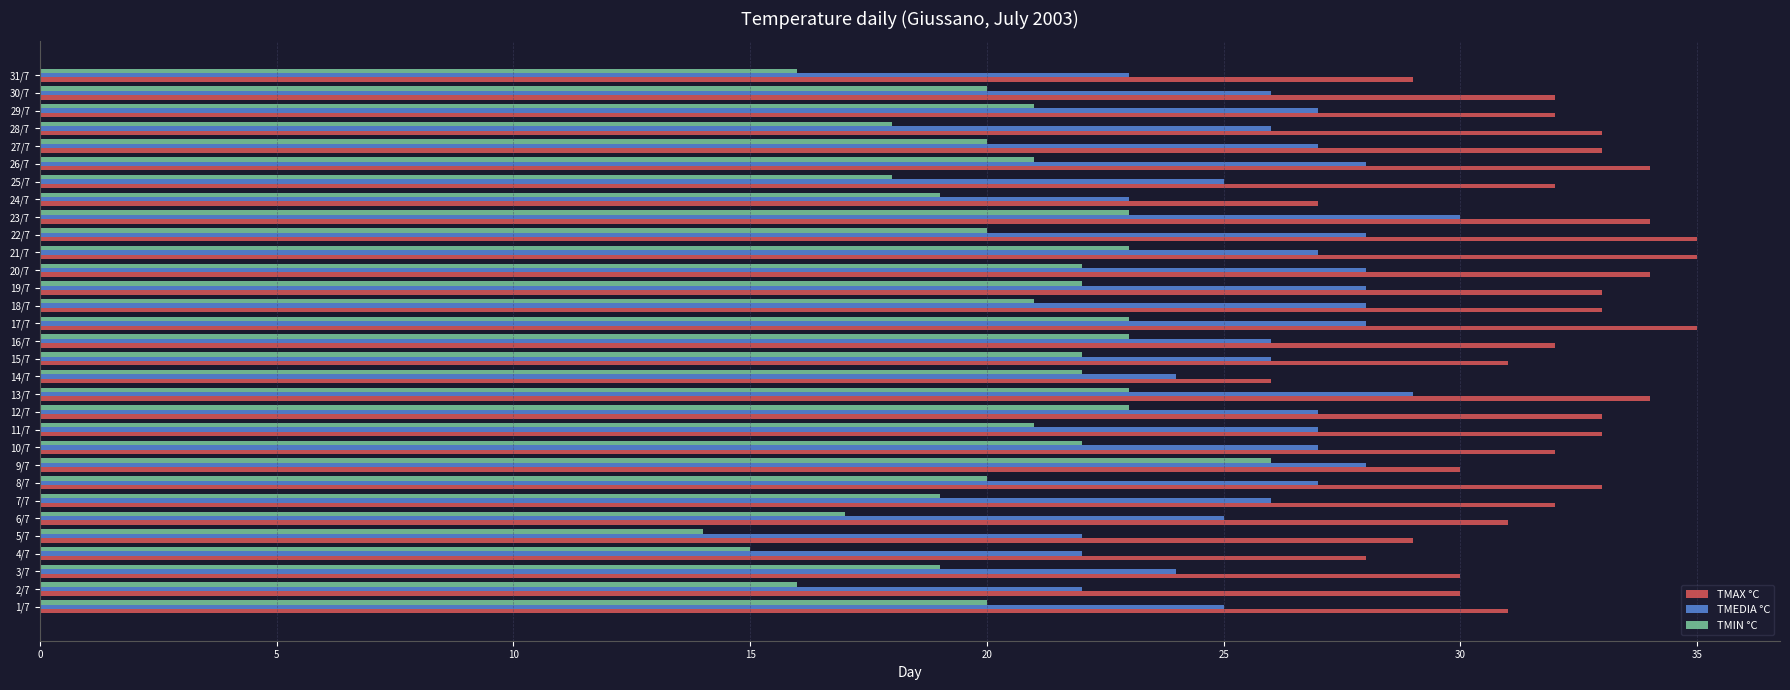

What is the highest value of the TMAX °C series?

35